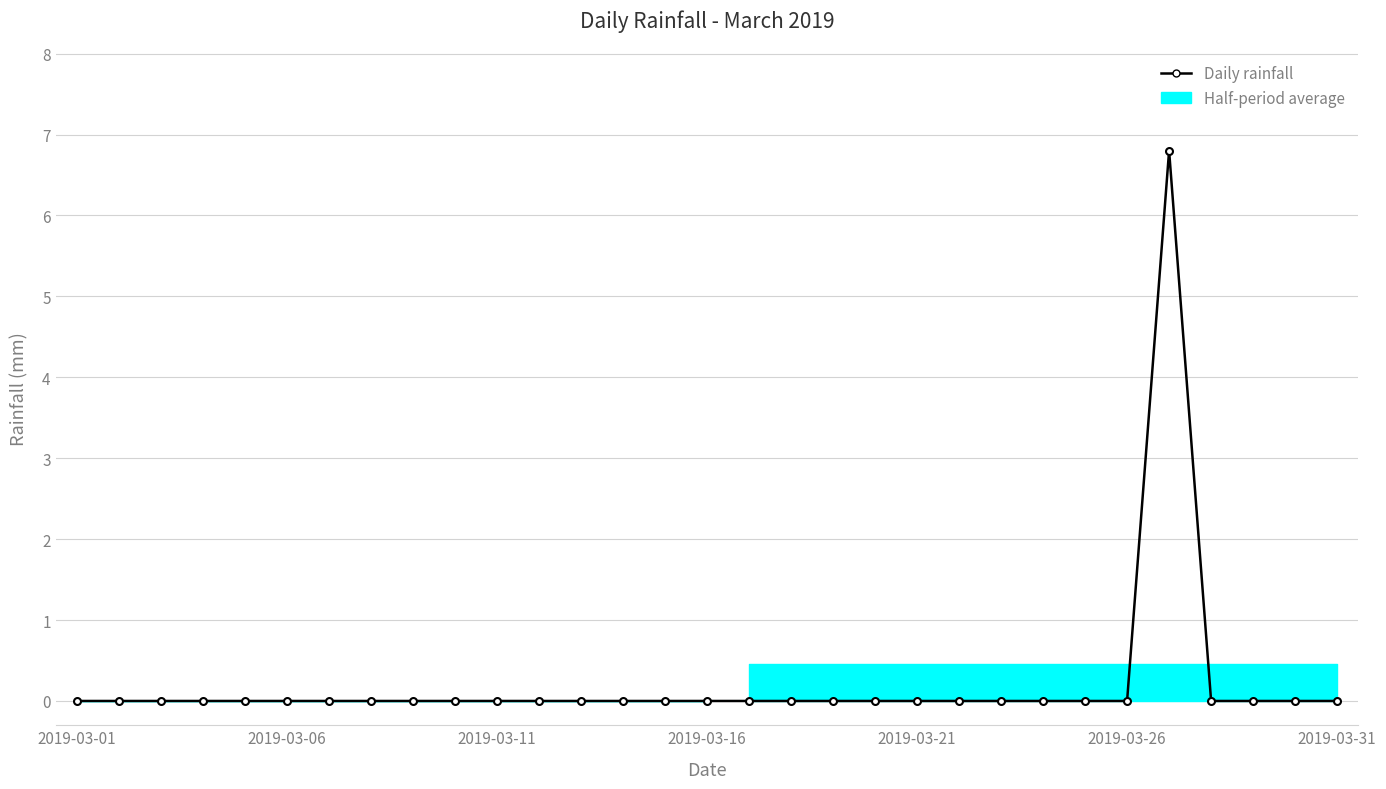

Does the chart display data point markers on the line(s)?

Yes